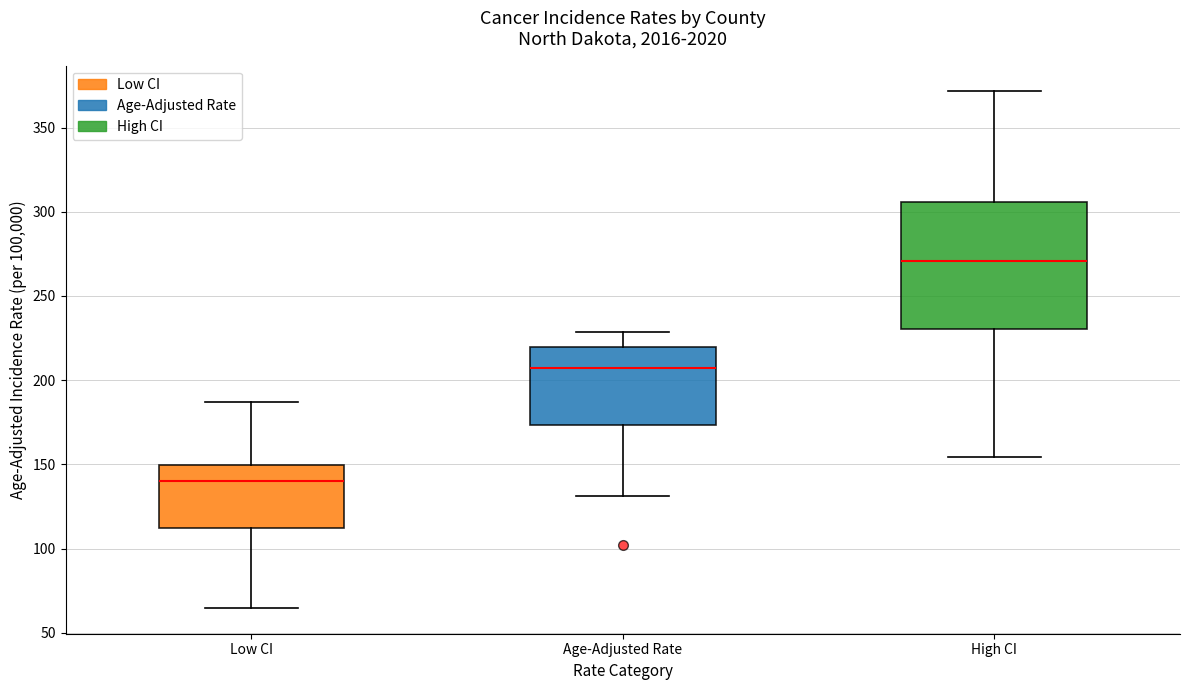

Which box is the tallest, from its lower edge to its upper edge?

High CI